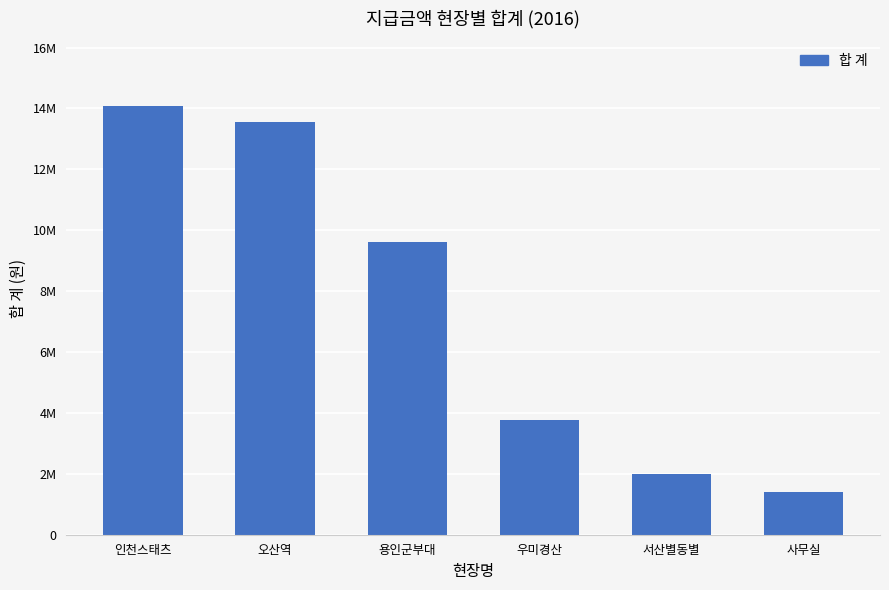

What is the greatest value displayed?

14091800